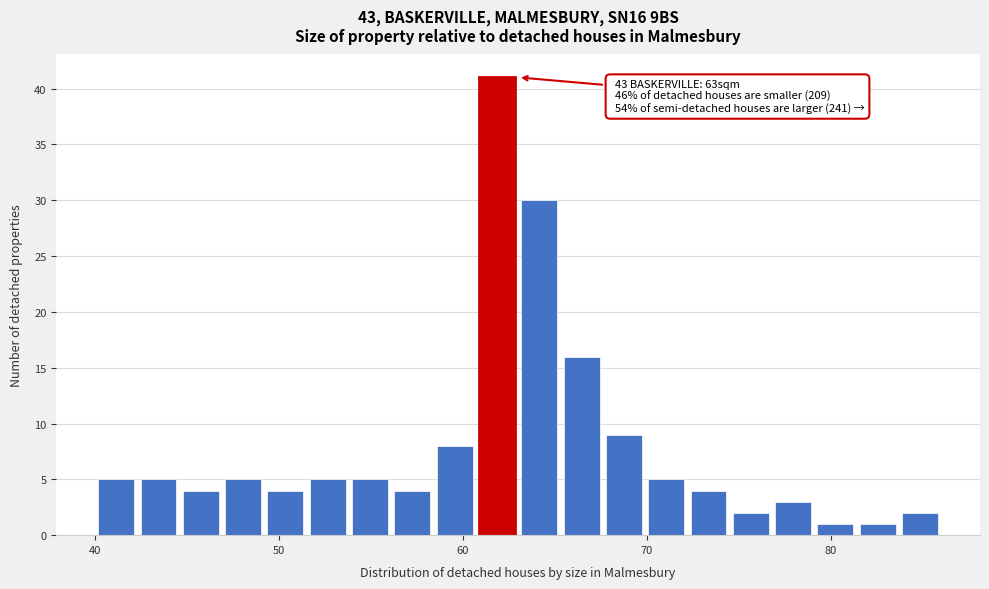

Around what value on the x-axis is the tallest bar? Give the approximate position of its centre, as read against the axis.

62